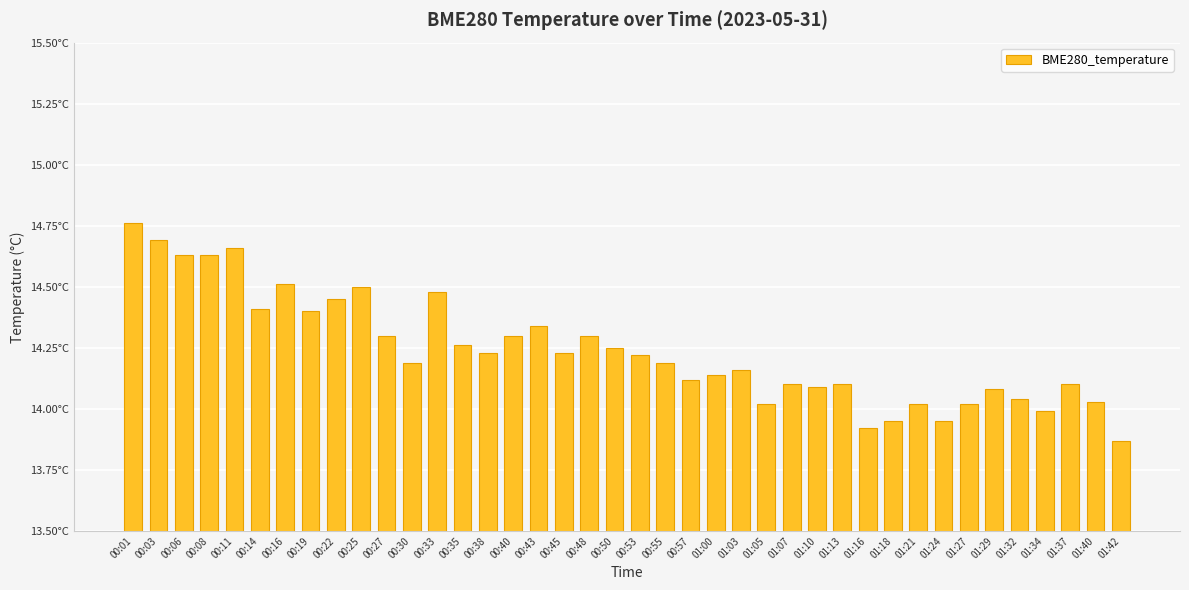

What is the label of the 1st bar from the left?

00:01